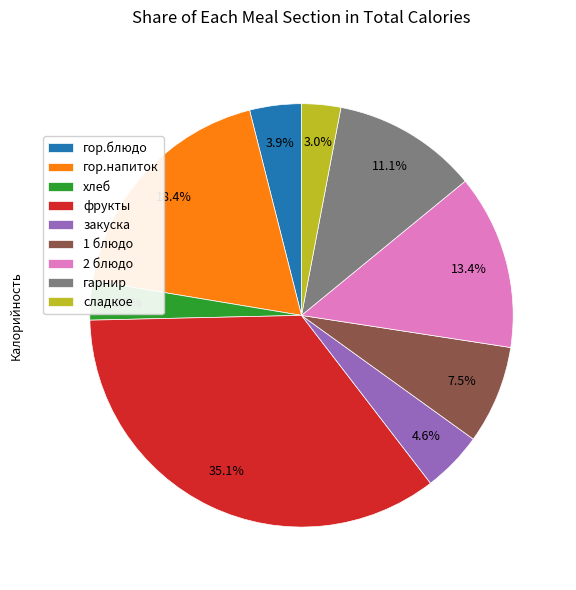

What percentage is NOT represented by гор.блюдо?

96.1%